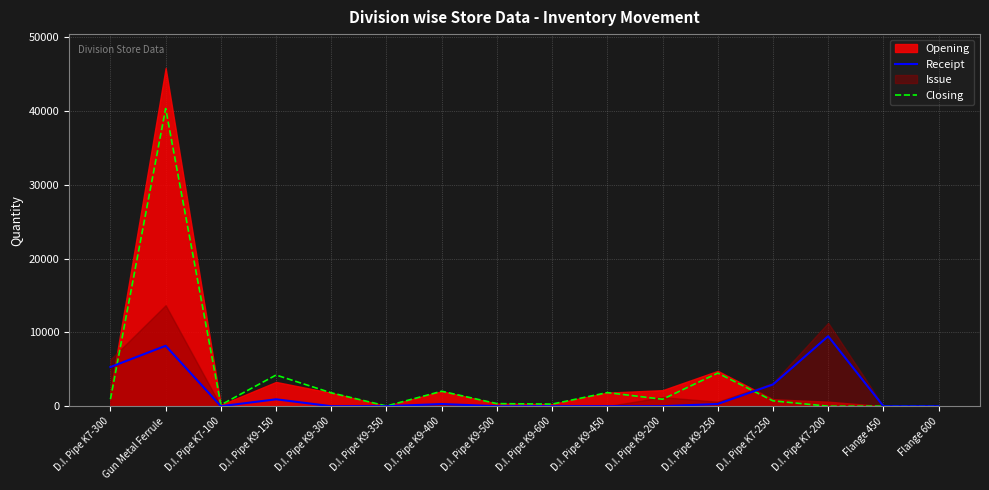

Is it true that Closing equals 16066.6 at D.I. Pipe K7-200?

False